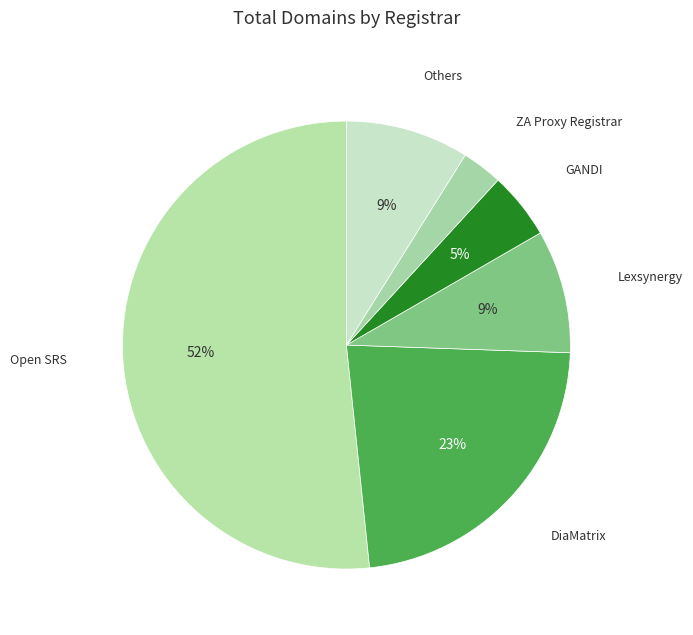

How many segments does this pie chart have?

6